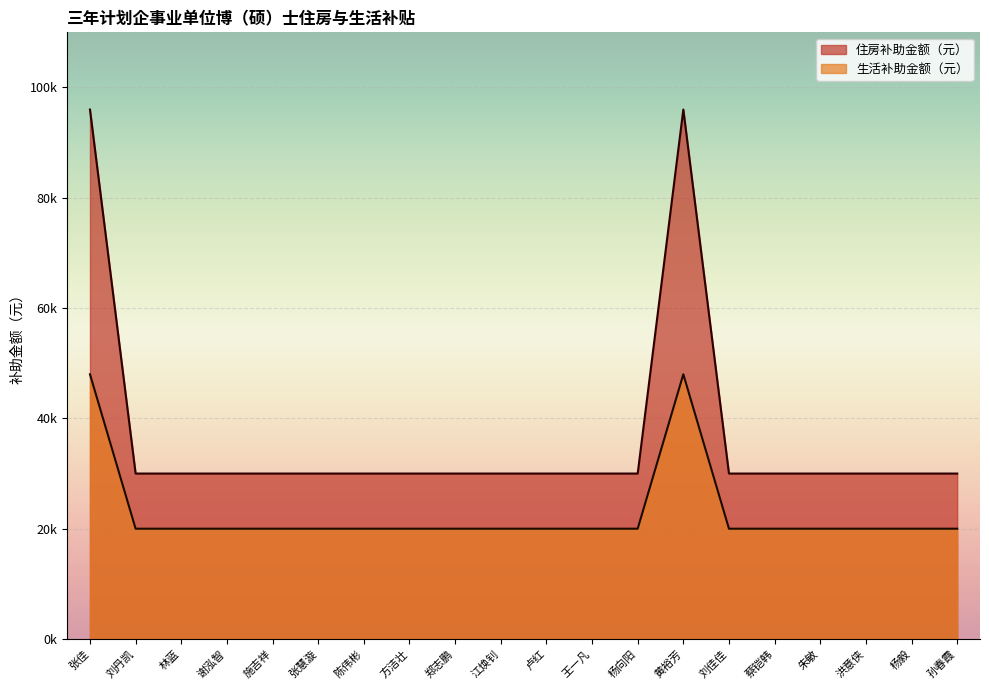

What is the average value of the 住房补助金额（元） series?

36600